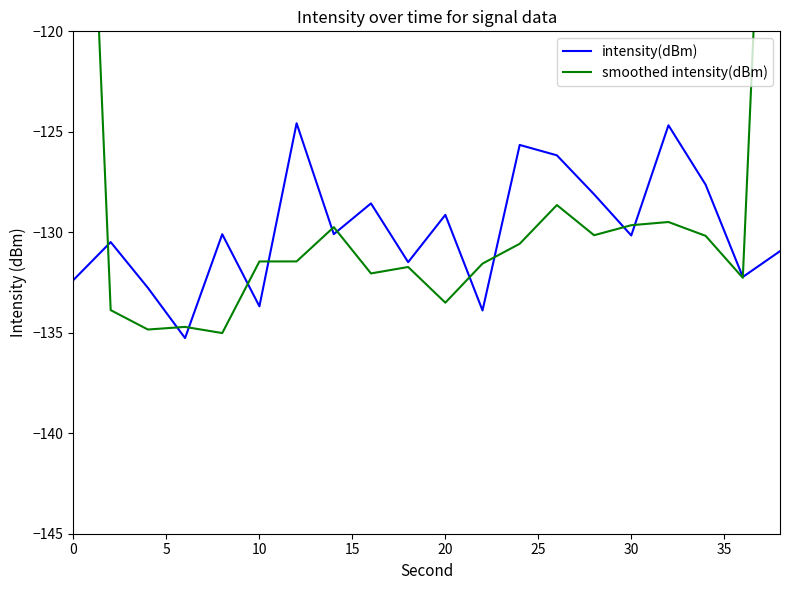

List the series in order of their overall mean, lowest first.

intensity(dBm), smoothed intensity(dBm)